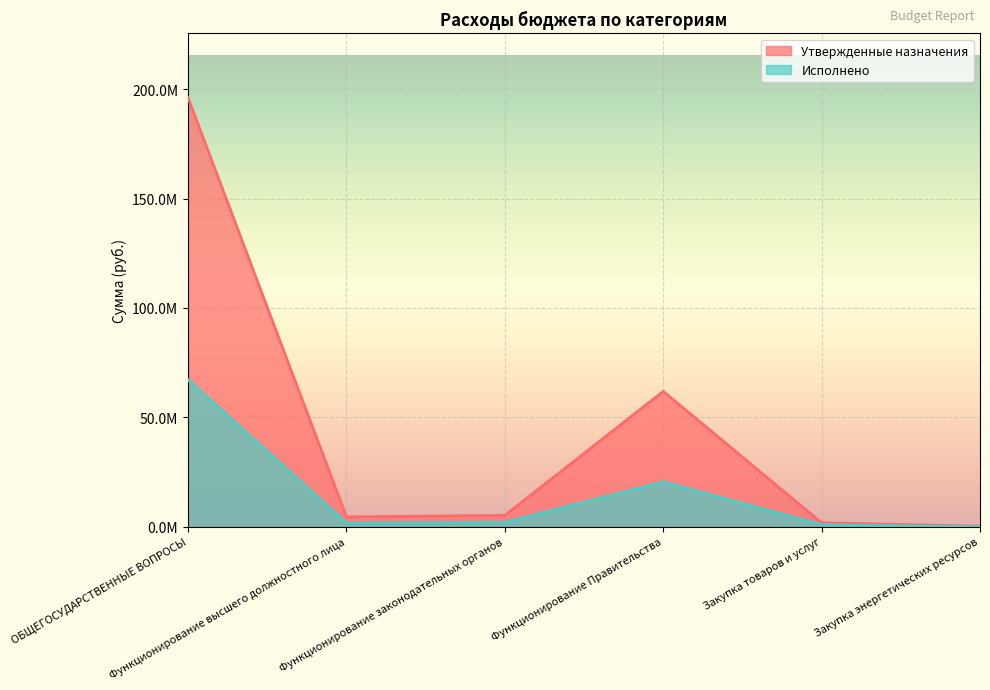

What is the label of the 1st point from the left?

ОБЩЕГОСУДАРСТВЕННЫЕ ВОПРОСЫ